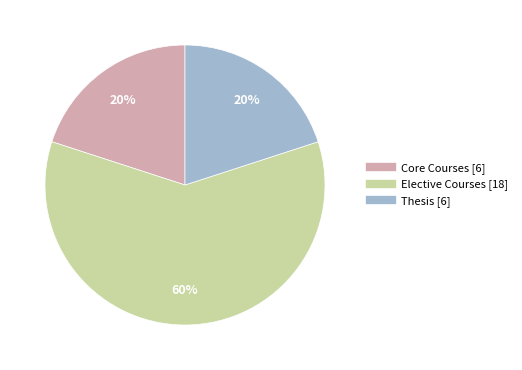

What is the ratio of the value at Core Courses to the value at Thesis?

1.0